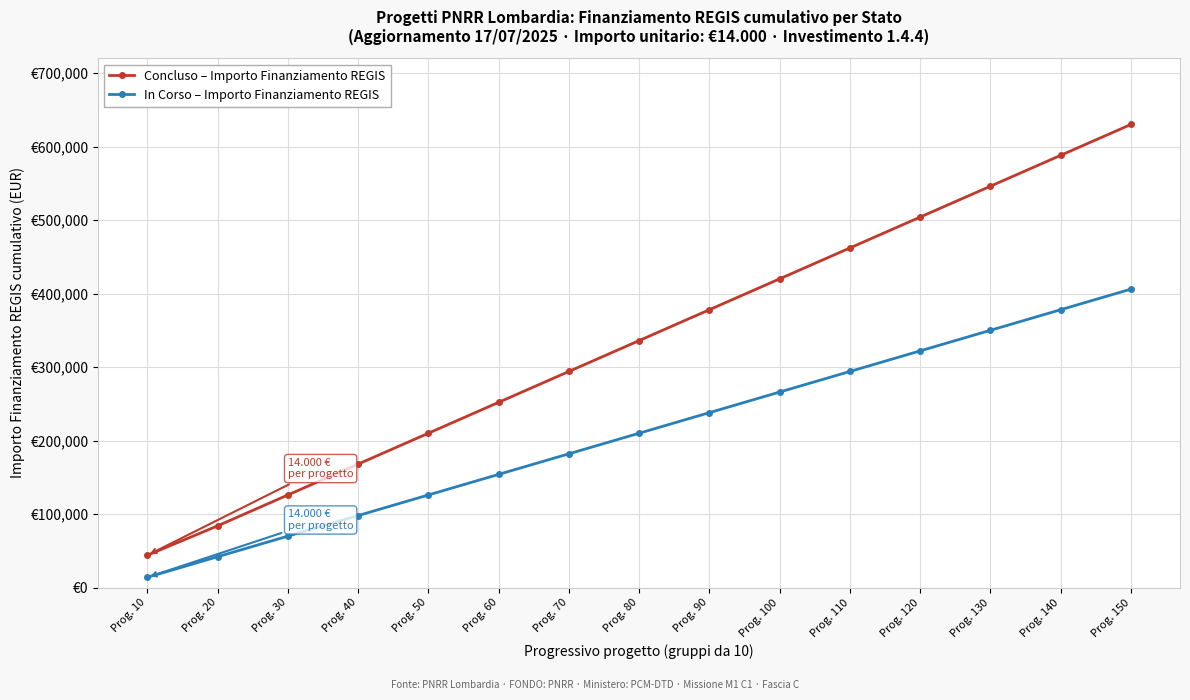

What is the value of the In Corso – Importo Finanziamento REGIS point at the 6th from the left?

154000